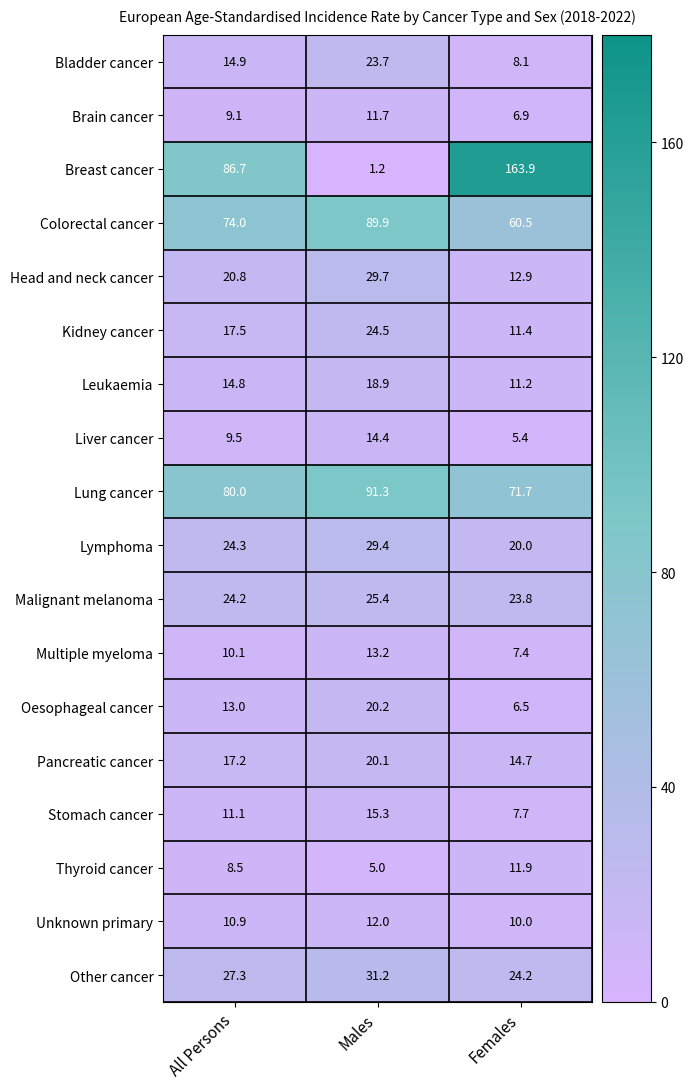

What is the difference between the maximum and minimum values in the Multiple myeloma series?

5.8